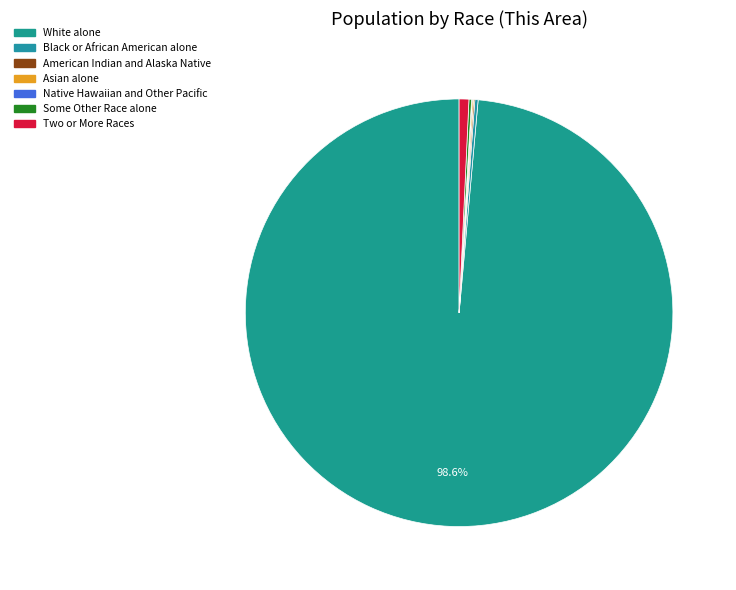

True or false: Native Hawaiian and Other Pacific accounts for 6% of the total.

False